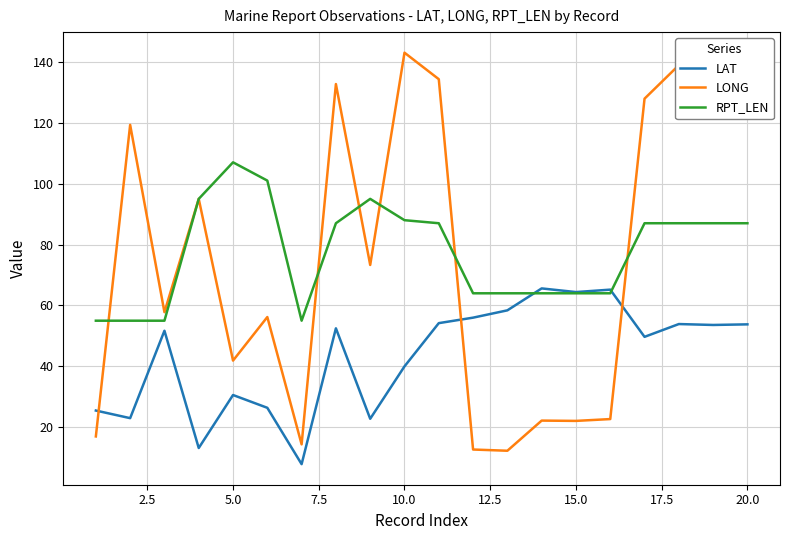

True or false: LAT and LONG intersect in this chart.

True